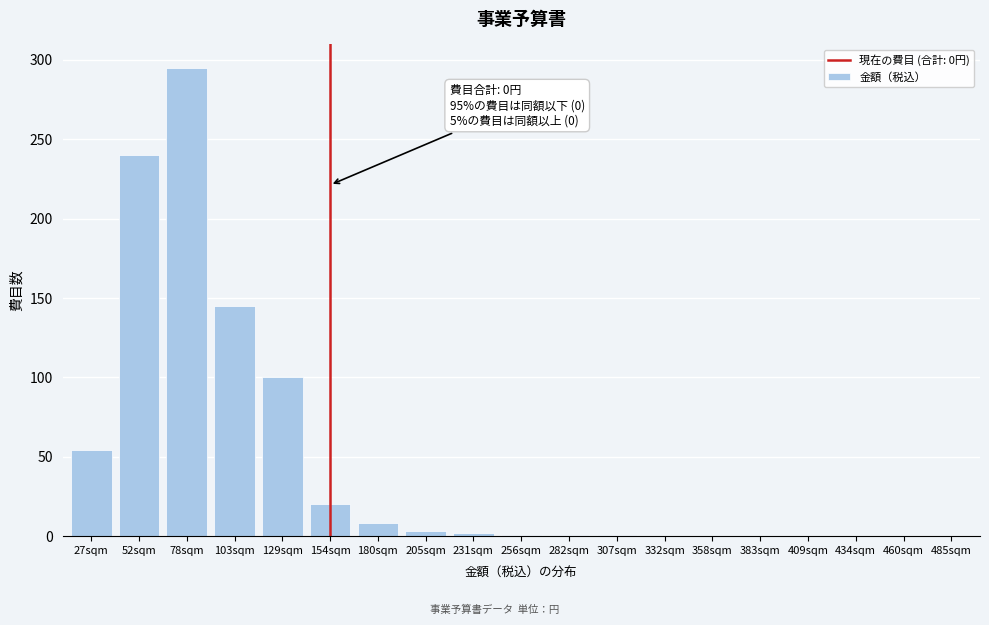

The chart shows a value of 0 at 460sqm. True or false?

True